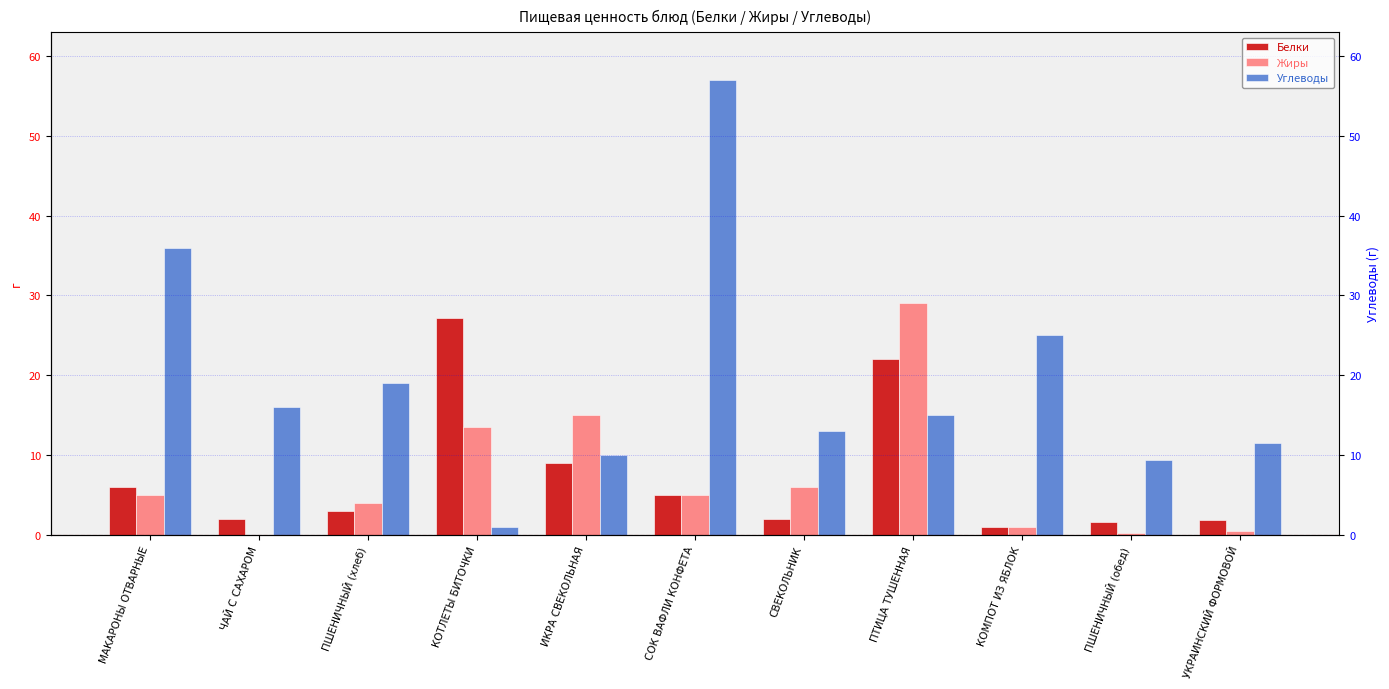

What position from the left is КОМПОТ ИЗ ЯБЛОК?

9